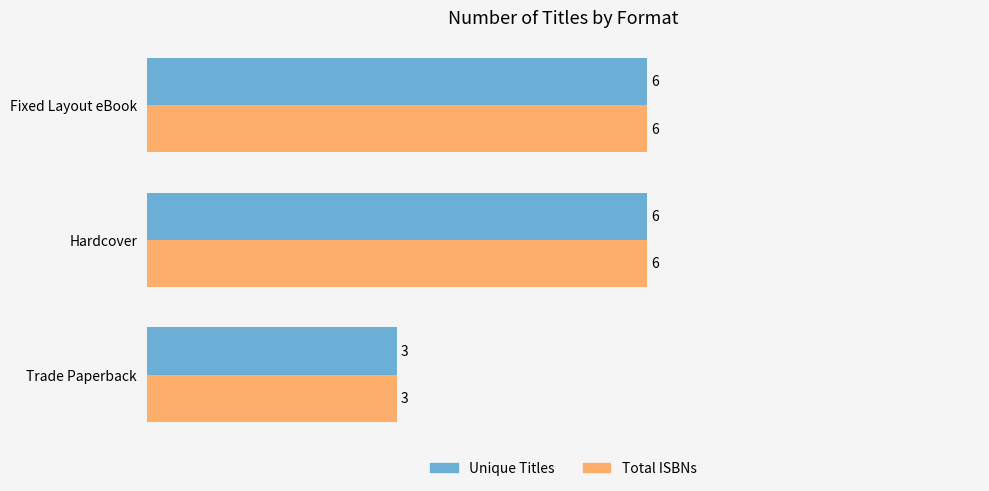

Is the value of Total ISBNs at Trade Paperback greater than the value of Unique Titles at Hardcover?

No